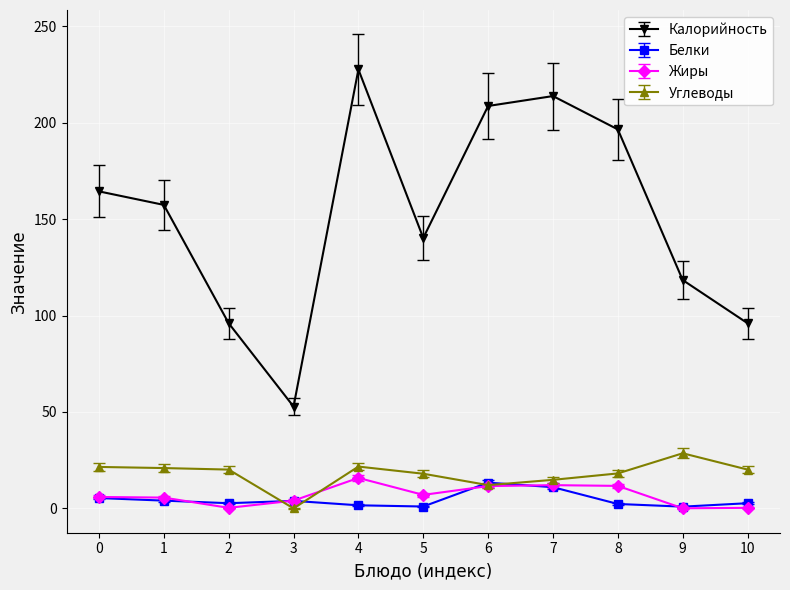

What is the greatest value displayed?

227.6